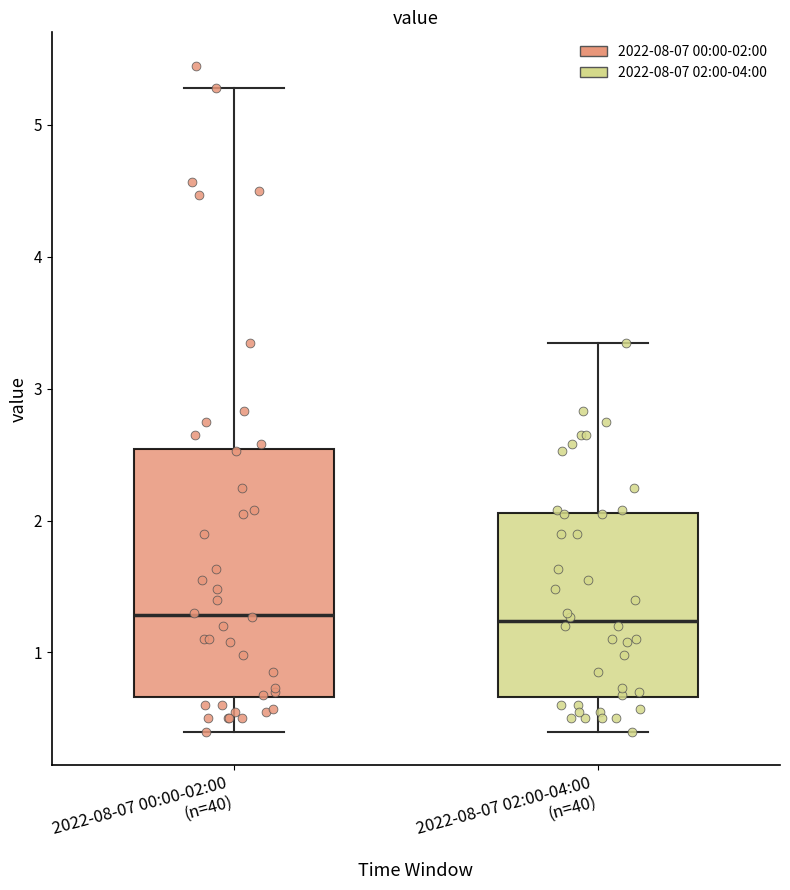

Reading left to right, read every box against the y-axis: the position of its median line, the range the box covers, and the ends of its whiskers. The values are not printed on the chart, so give them approximately, as read against the axis.

2022-08-07 00:00-02:00 (n=40): median 1.3, box 0.7 to 2.5, whiskers 0.4 to 5.3
2022-08-07 02:00-04:00 (n=40): median 1.2, box 0.7 to 2.1, whiskers 0.4 to 3.4